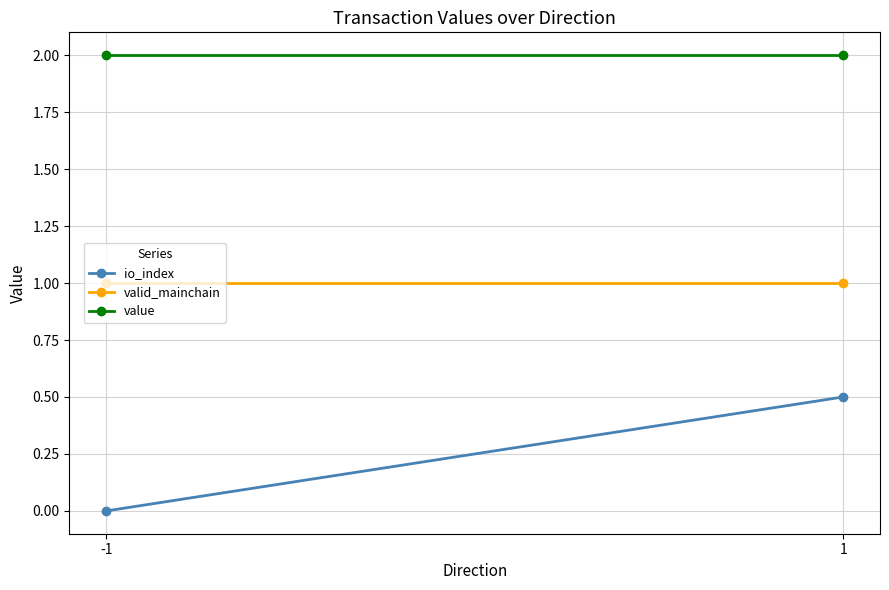

Which category has the highest value in the value series?

-1